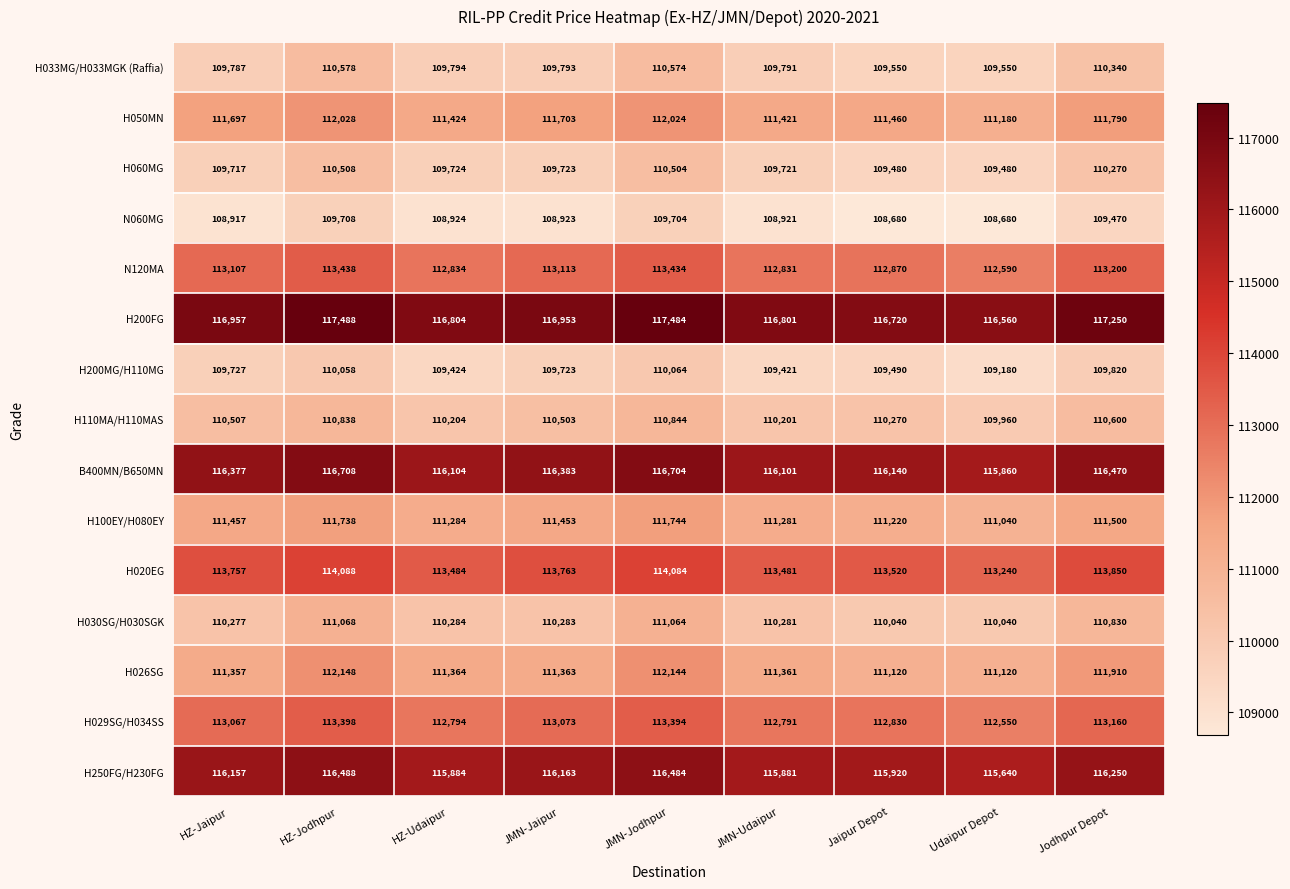

What is the difference between the maximum and second lowest values in the H020EG series?

607